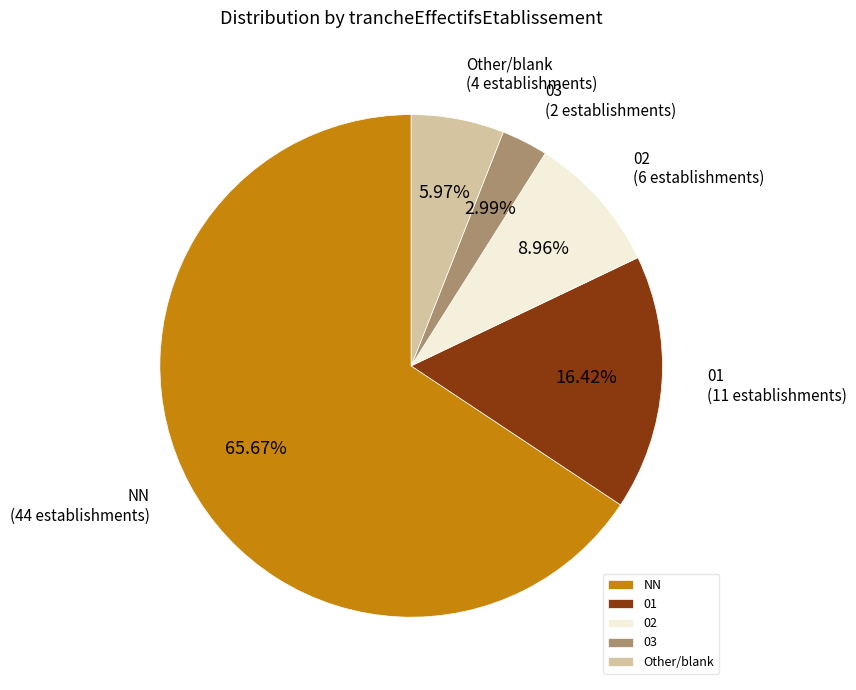

Is there any slice that represents more than half of the pie?

Yes